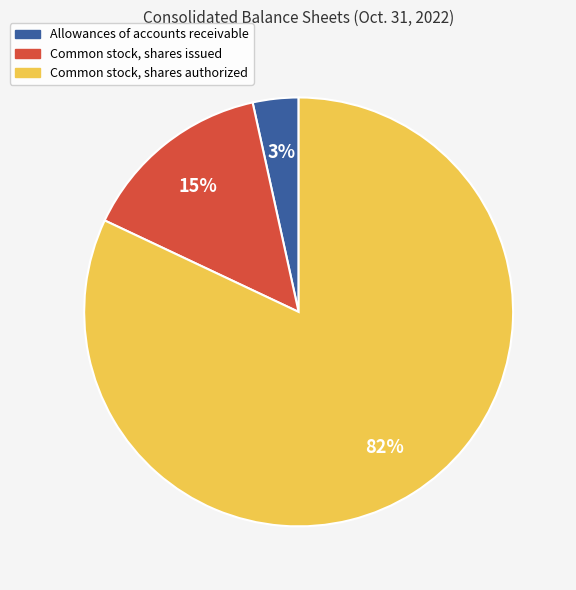

Between Common stock, shares issued and Common stock, shares authorized, which is larger?

Common stock, shares authorized